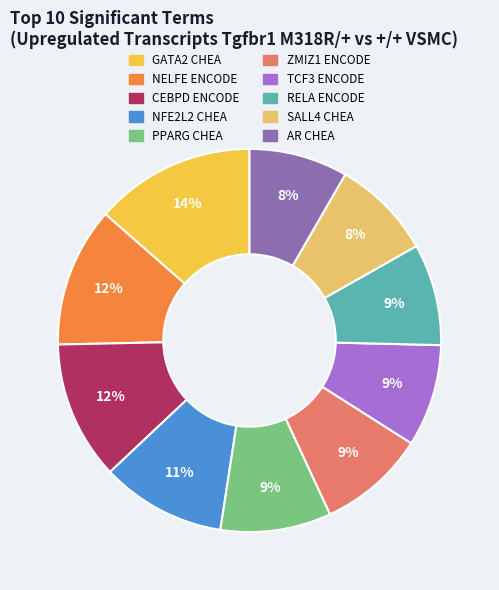

To the nearest percent, what is the difference between the AR CHEA and PPARG CHEA slice percentages?

1%